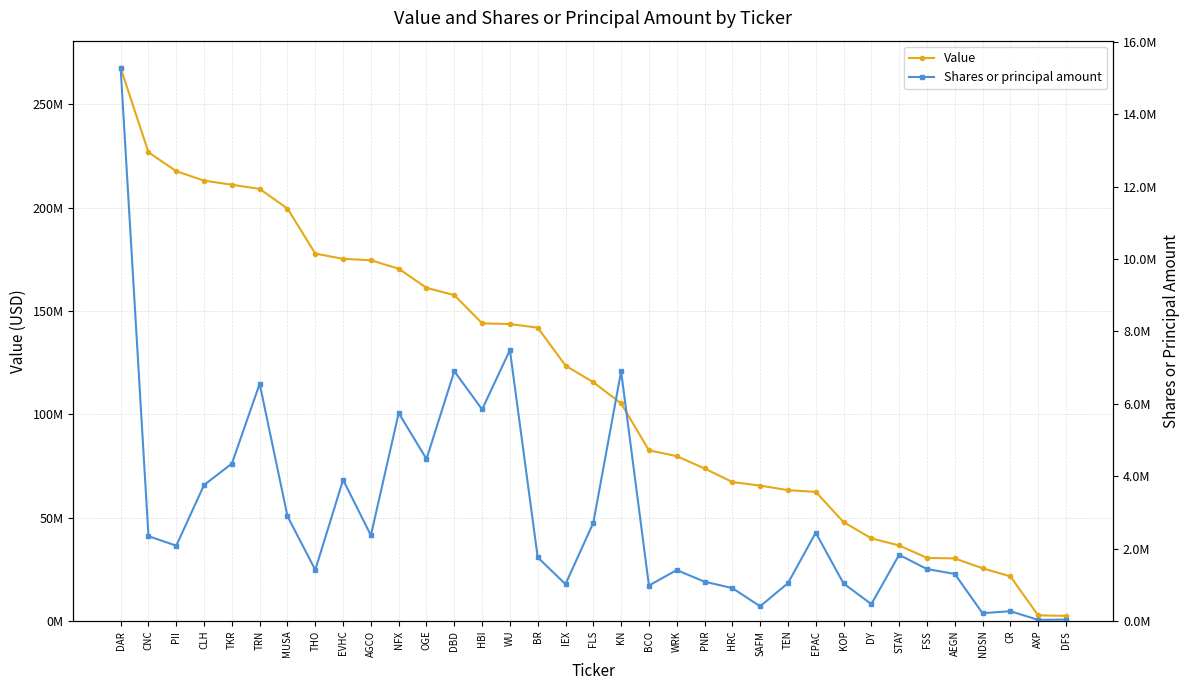

What is the label of the 34th point from the left?

AXP